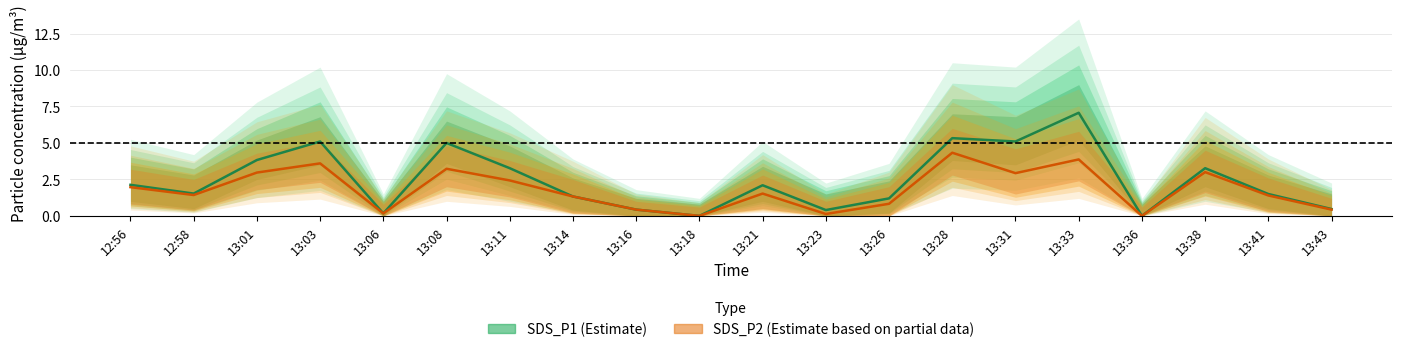

What is the value of the SDS_P2_upper point at the 9th from the left?

1.0